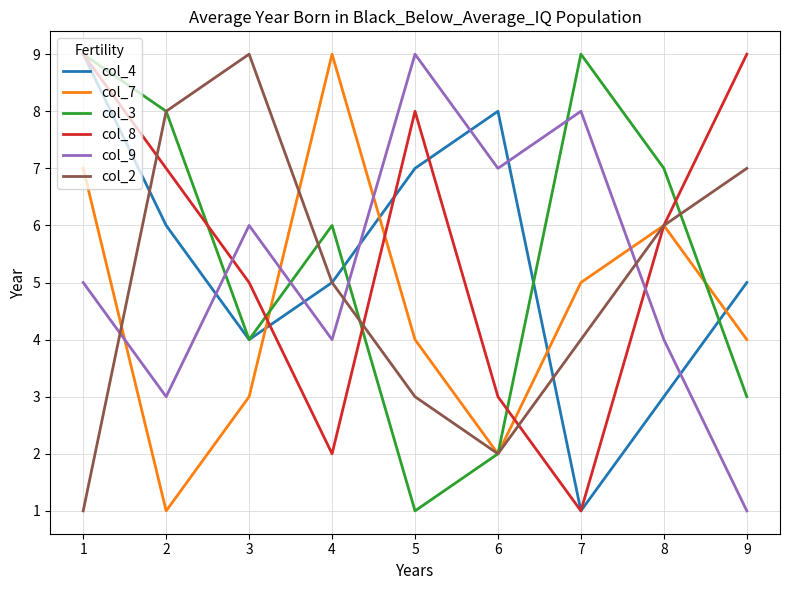

What are all the series names shown in the legend?

col_4, col_7, col_3, col_8, col_9, col_2